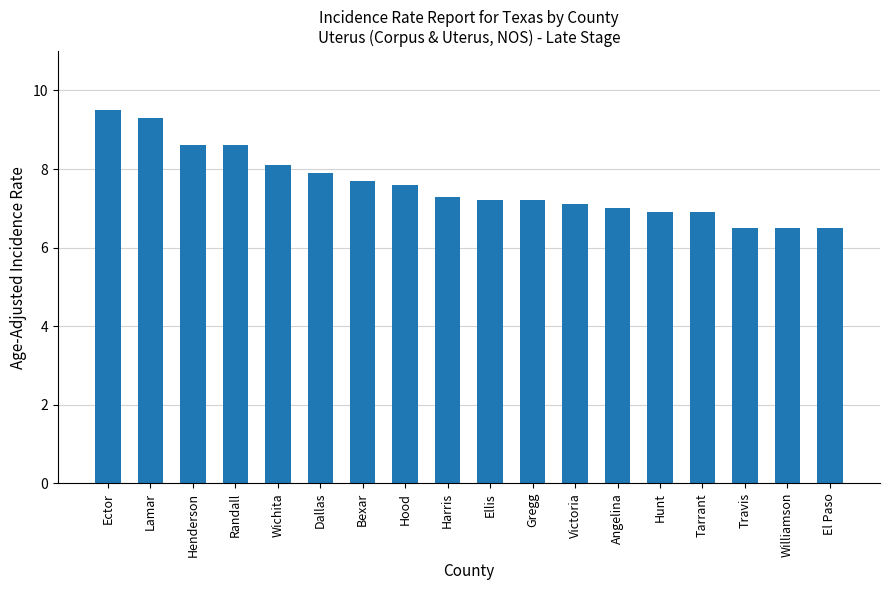

What is the label of the 10th bar from the left?

Ellis